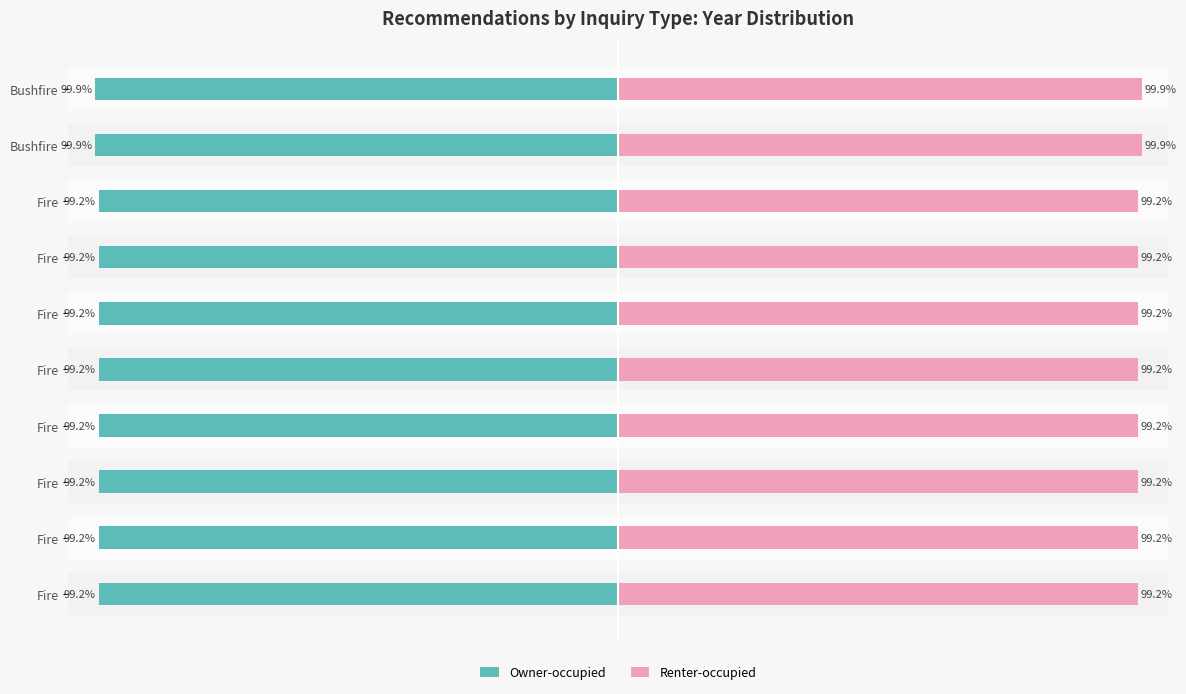

How many categories are shown in the chart?

10